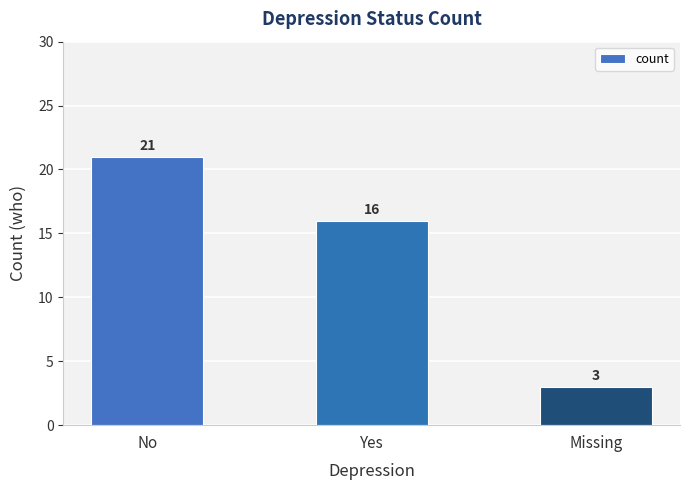

What is the difference between the maximum and minimum values?

18